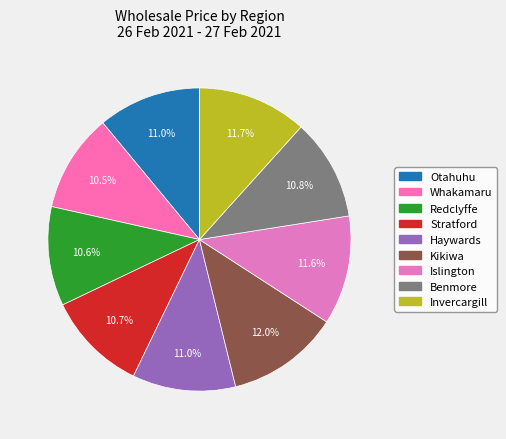

Rank the categories by value from highest to lowest.

Kikiwa, Invercargill, Islington, Haywards, Otahuhu, Benmore, Stratford, Redclyffe, Whakamaru